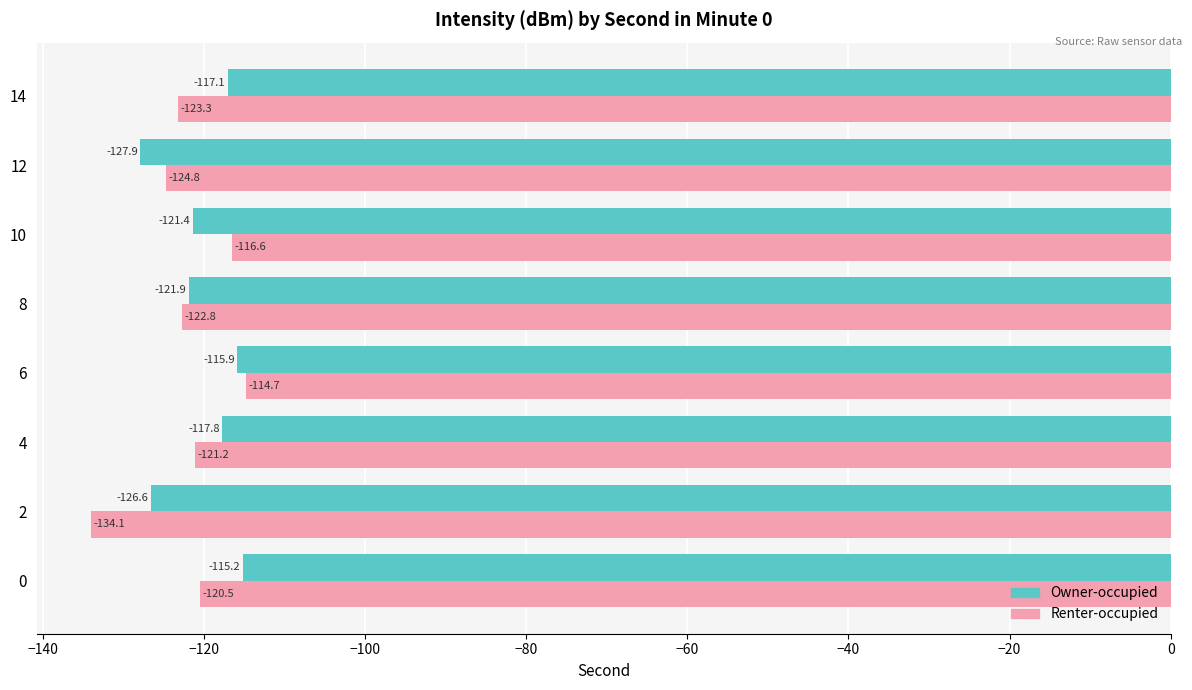

Which series changed the most between 2 and 6?

Renter-occupied